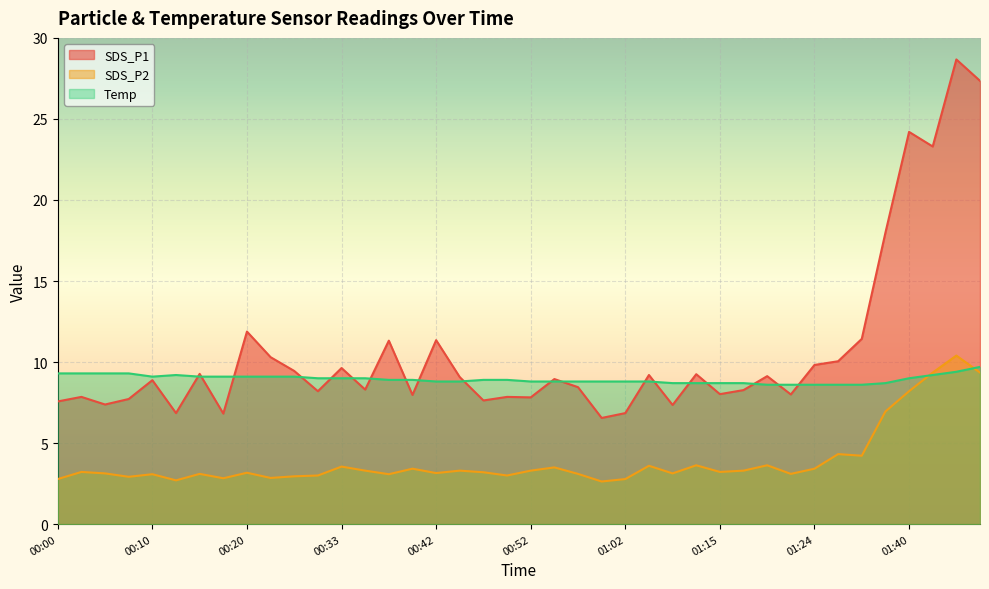

What is the total value across all series at 01:17?

20.3